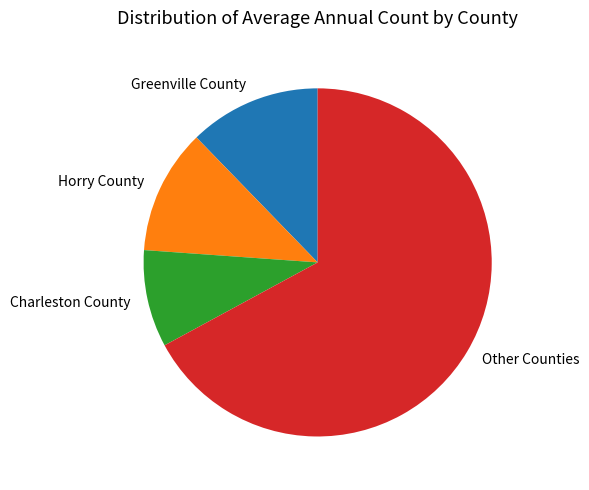

Which slice is the smallest?

Charleston County